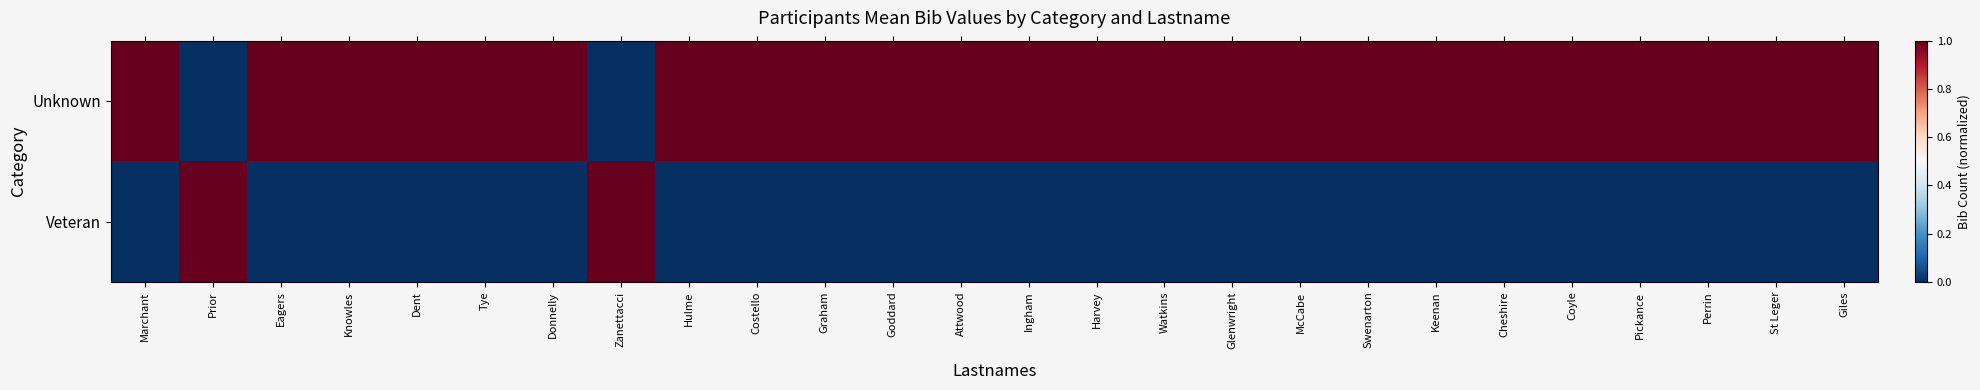

Which has a higher value, Ingham or Cheshire?

Ingham